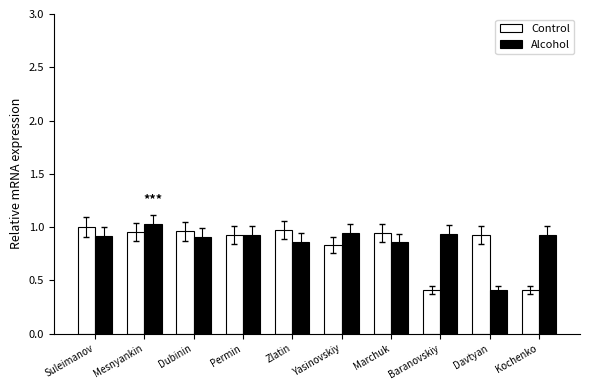

What is the total value across all series at Kochenko?

1.3